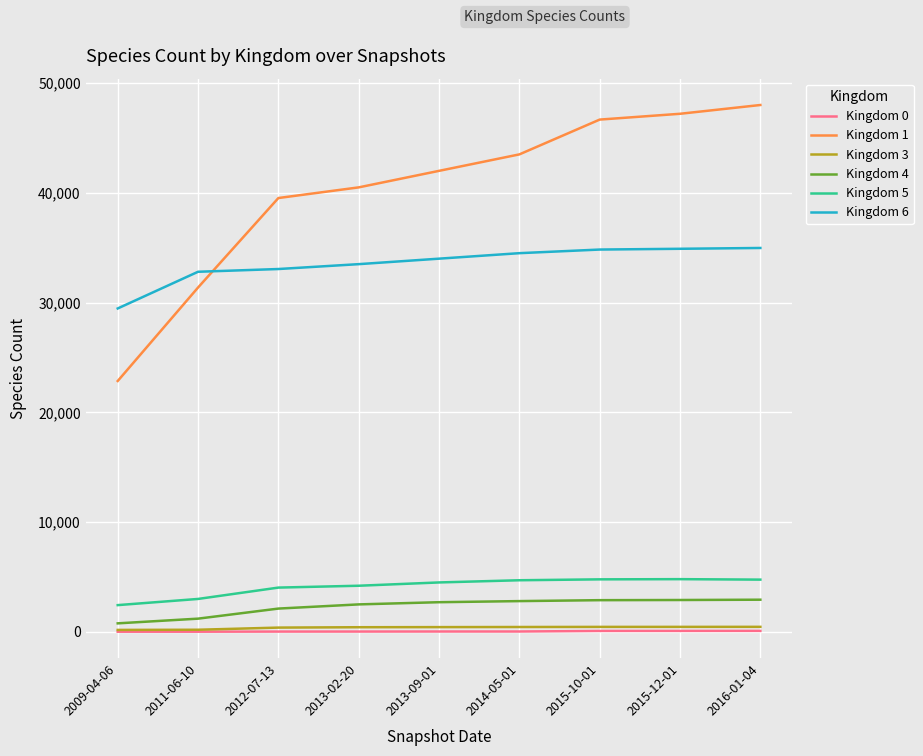

Which series has the largest range (max minus min)?

Kingdom 1